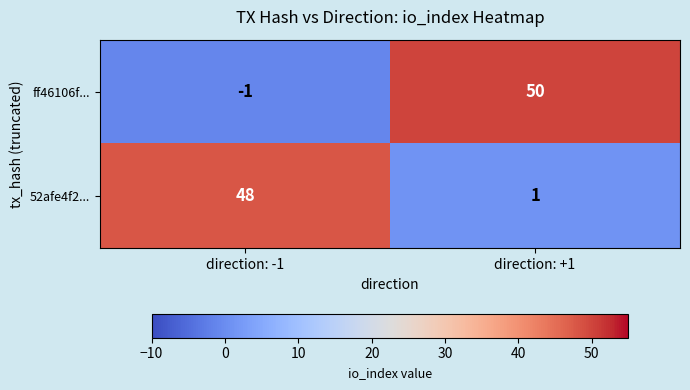

What is the difference between the maximum and minimum values in the ff46106f... series?

51